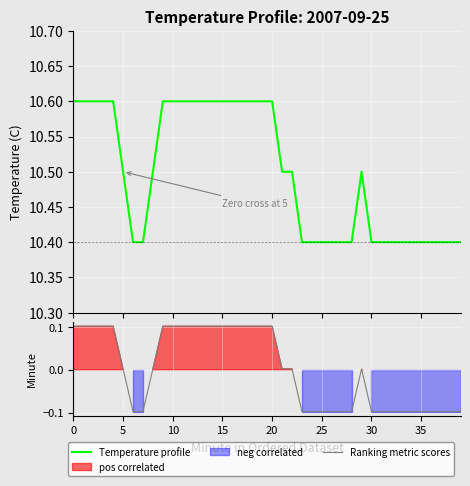

What is the difference between the maximum and minimum values in the Ranking metric scores series?

0.2